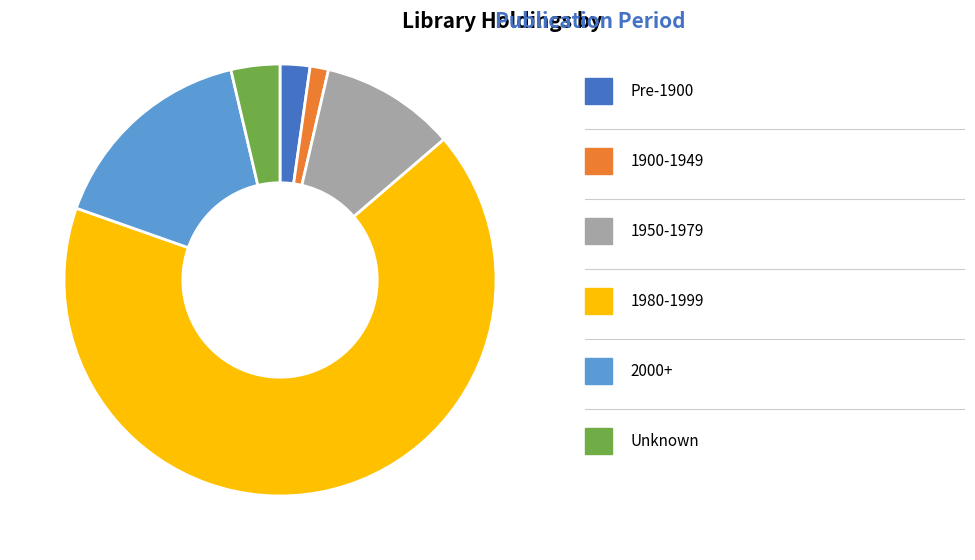

Is there any slice that represents more than half of the pie?

Yes